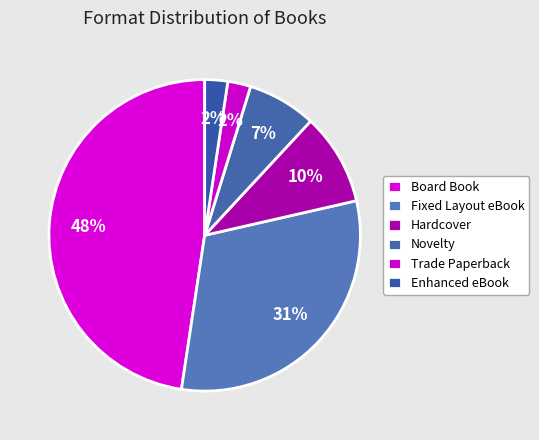

Combined, do Trade Paperback and Board Book account for over 50%?

No